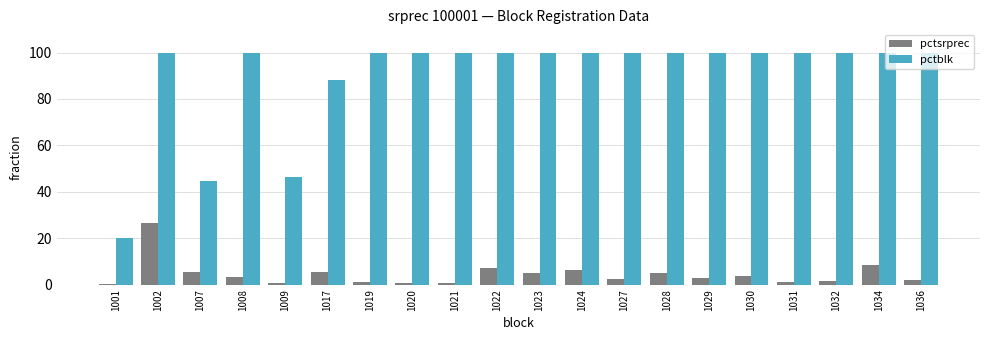

What is the maximum value for pctsrprec?

26.4